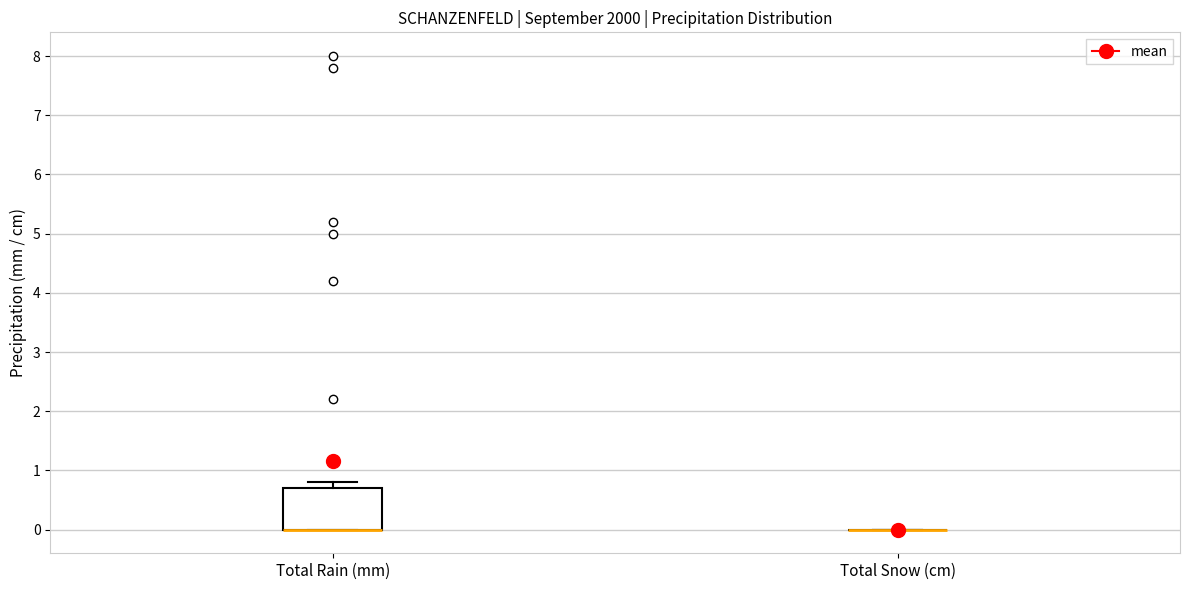

Reading left to right, read every box against the y-axis: the position of its median line, the range the box covers, and the ends of its whiskers. The values are not printed on the chart, so give them approximately, as read against the axis.

Total Rain (mm): median 0.0 (drawn on the box's lower edge), box 0.0 to 0.7, whiskers 0.0 to 0.8
Total Snow (cm): box collapsed to a line at 0.0, whiskers 0.0 to 0.0